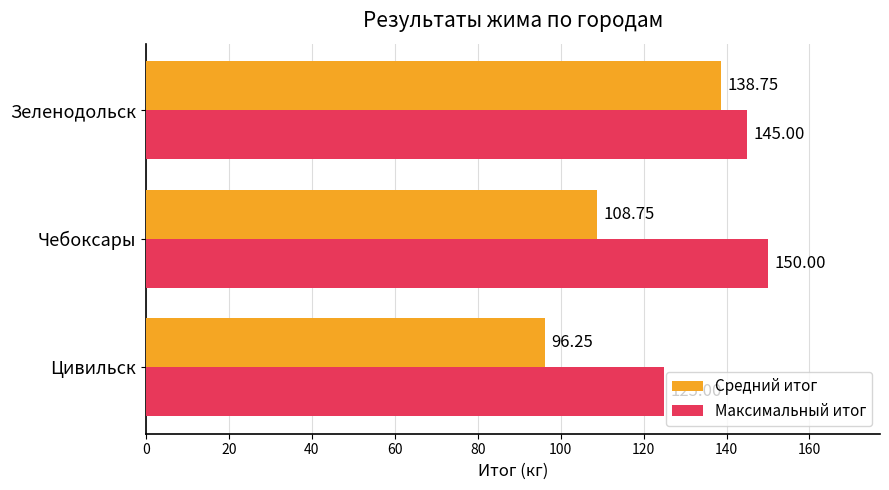

What are all the series names shown in the legend?

Средний итог, Максимальный итог